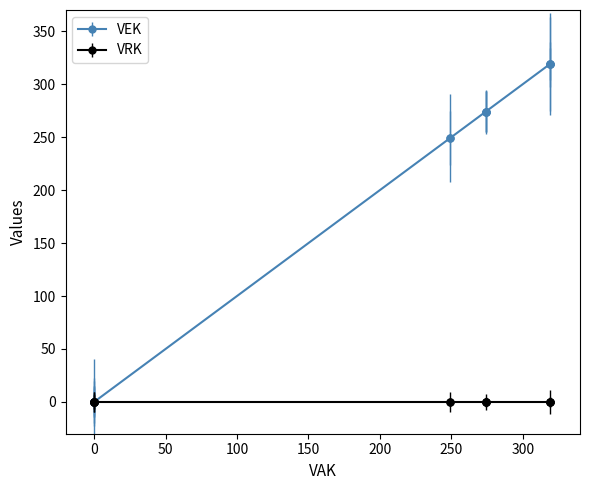

Does the chart have visible grid lines?

No